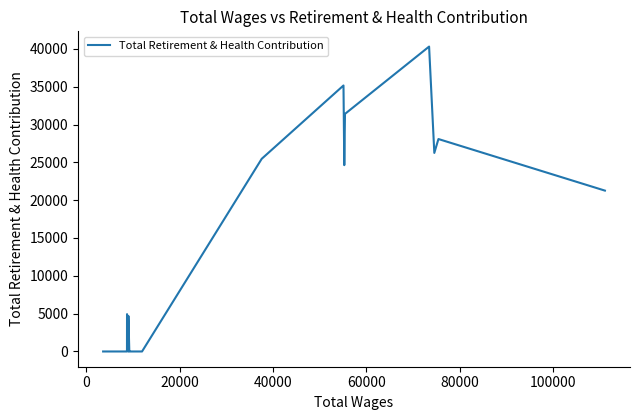

Does the chart have visible grid lines?

No